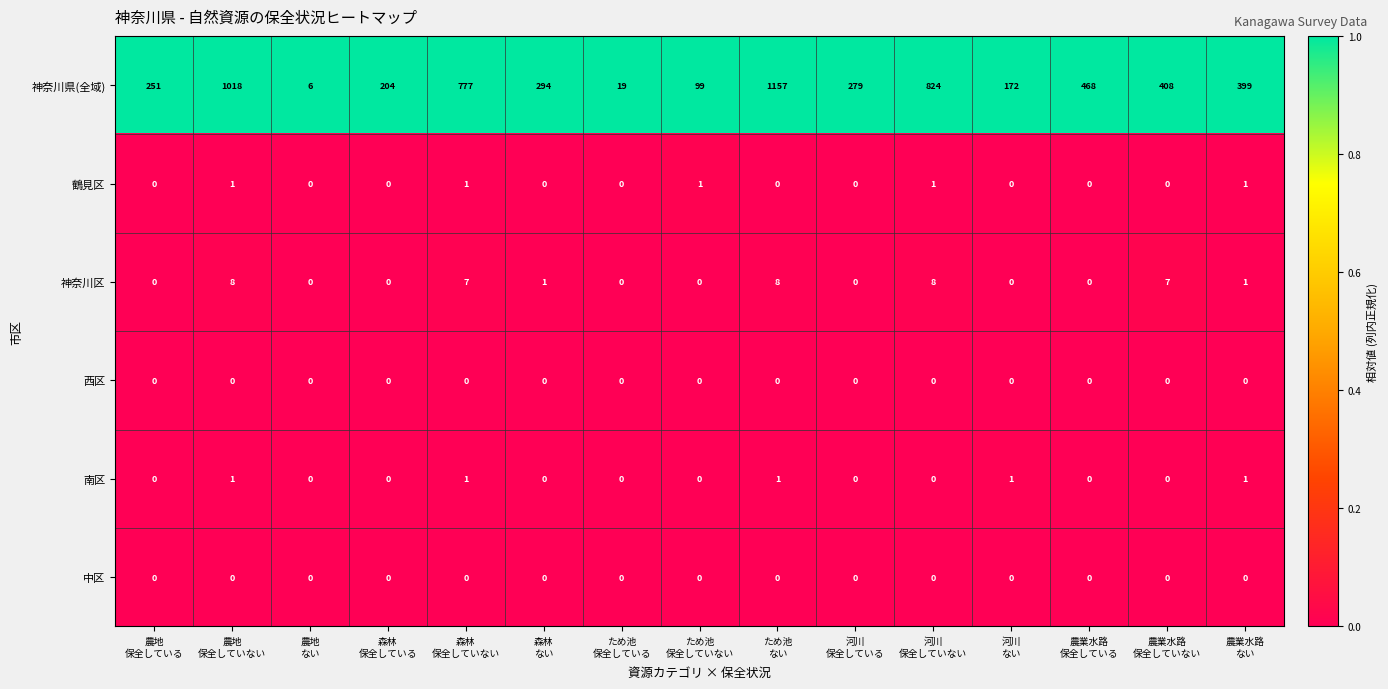

Which series has the largest range (max minus min)?

神奈川県(全域)